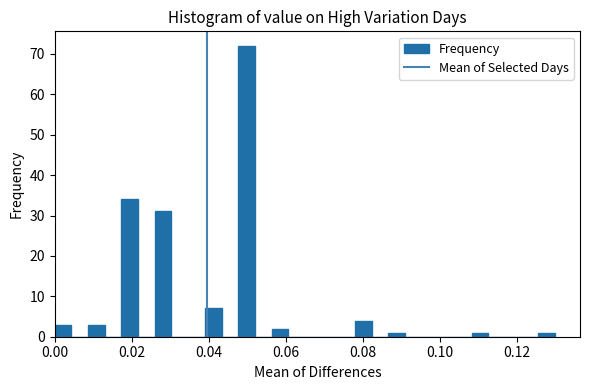

Read against the x-axis, roughly where is the centre of the tallest bar?

0.050